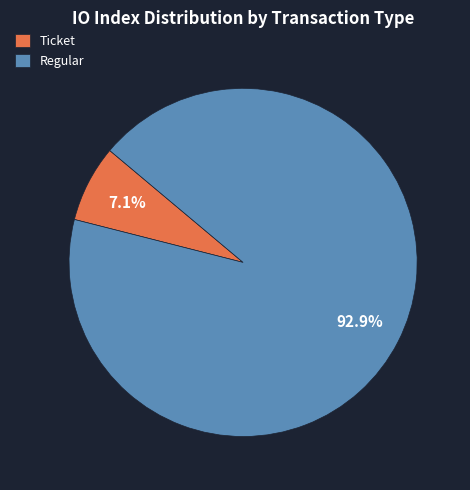

What is the smallest slice in the pie chart?

Ticket